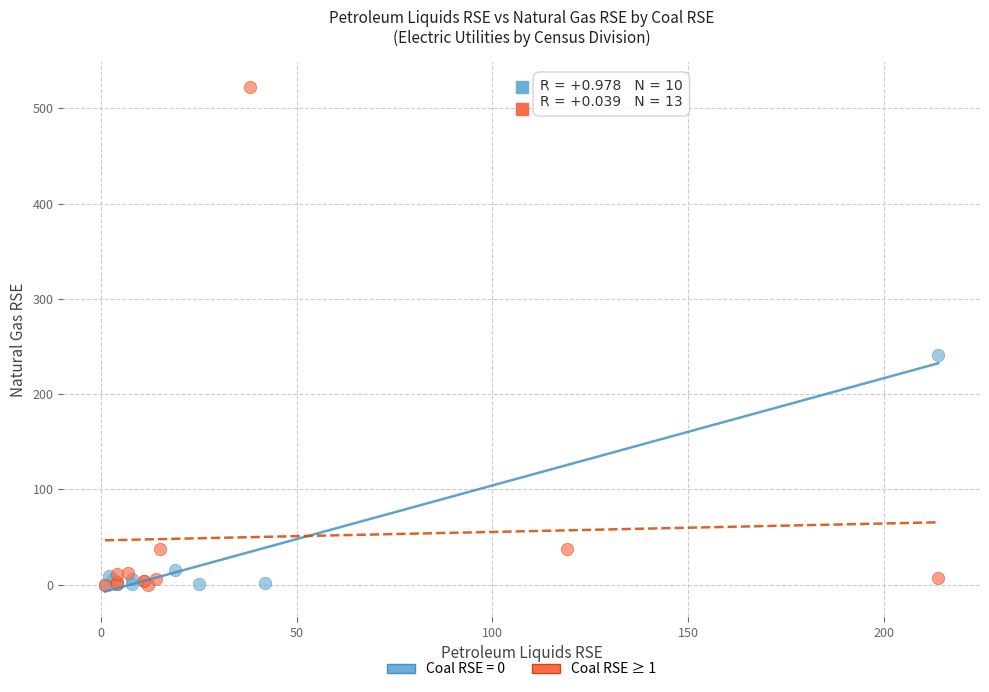

Which series reaches the maximum Y coordinate?

Coal RSE ≥ 1